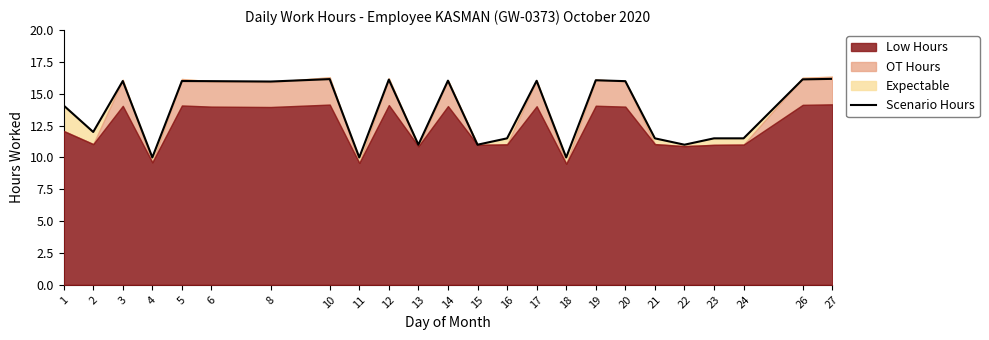

What is the sum of all values?

327.7